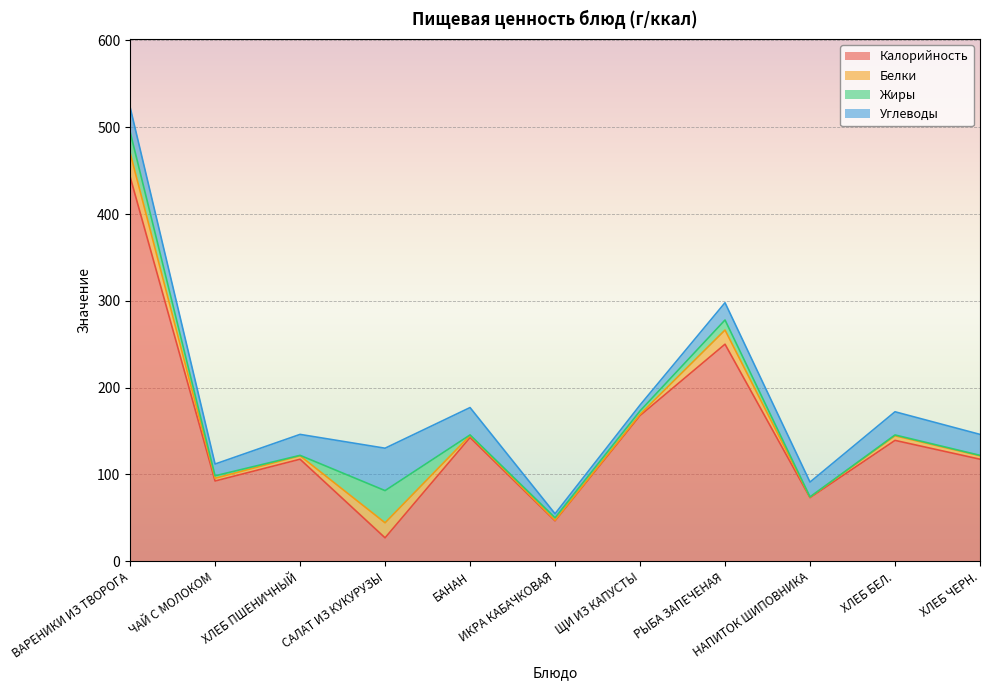

Which category has the highest value in the Жиры series?

САЛАТ ИЗ КУКУРУЗЫ